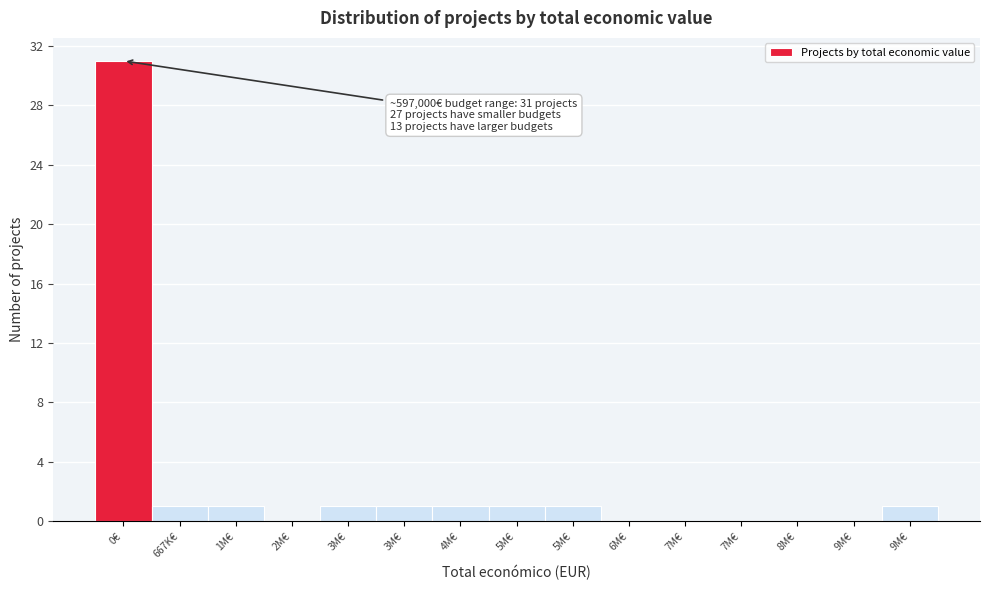

How many series are shown in this chart?

1